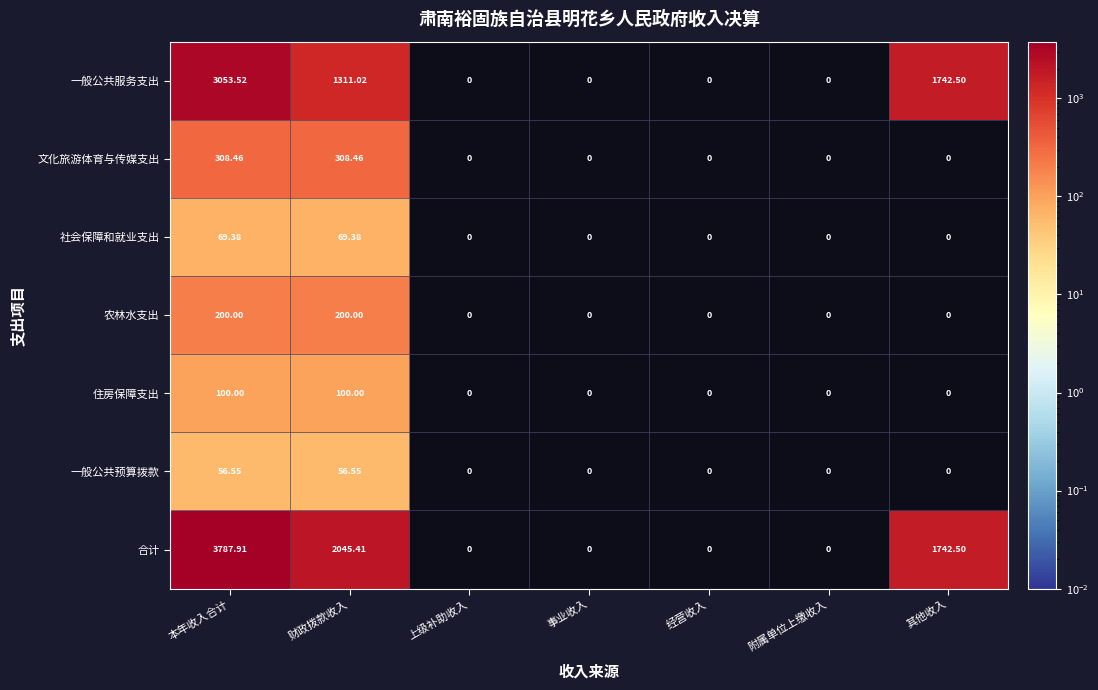

Which series has the largest range (max minus min)?

合计